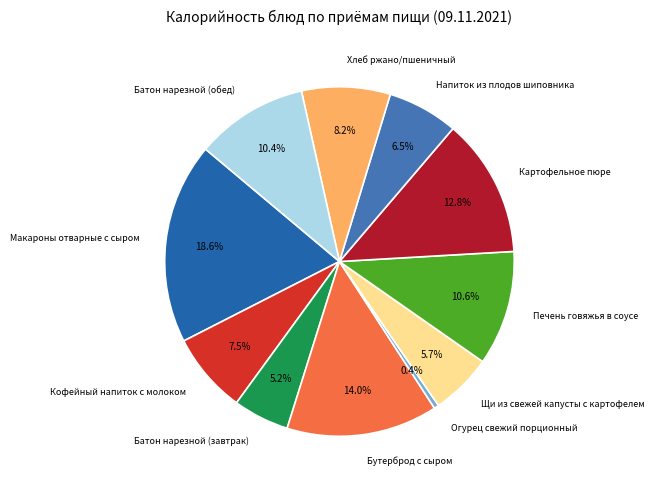

Does Огурец свежий порционный represent more than half of the total?

No